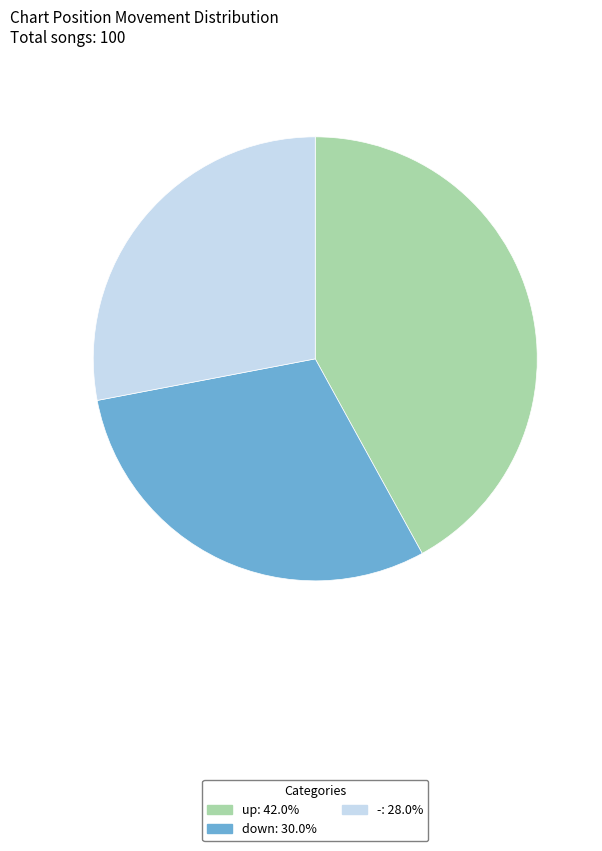

Which category has the biggest portion of the pie?

up